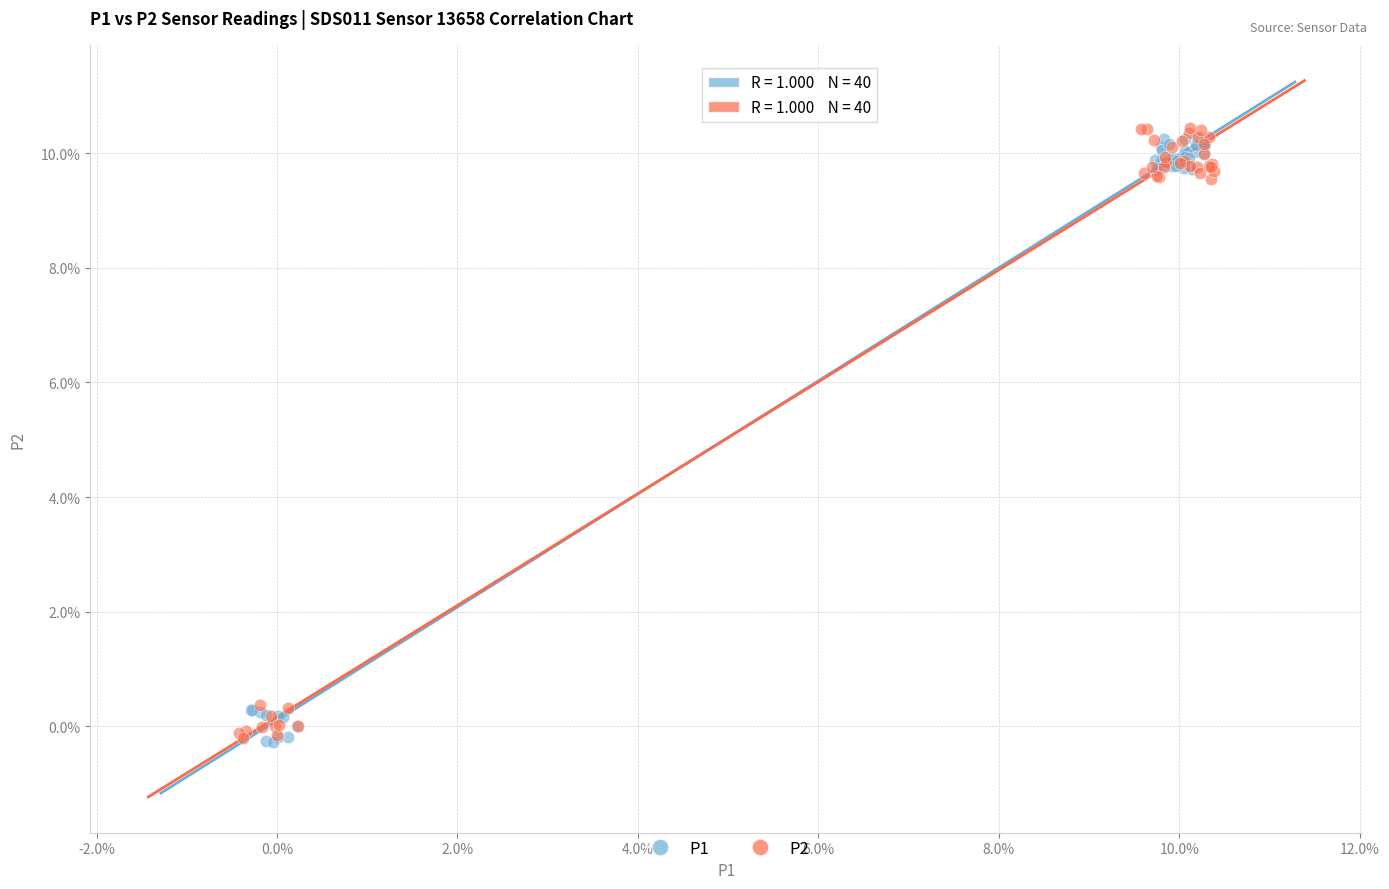

What are all the series names shown in the legend?

P1, P2